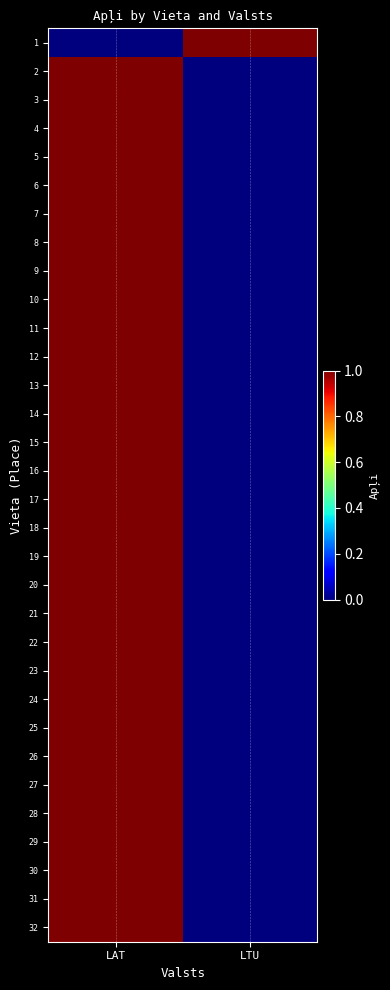

Which has a higher value, LTU or LAT?

LTU